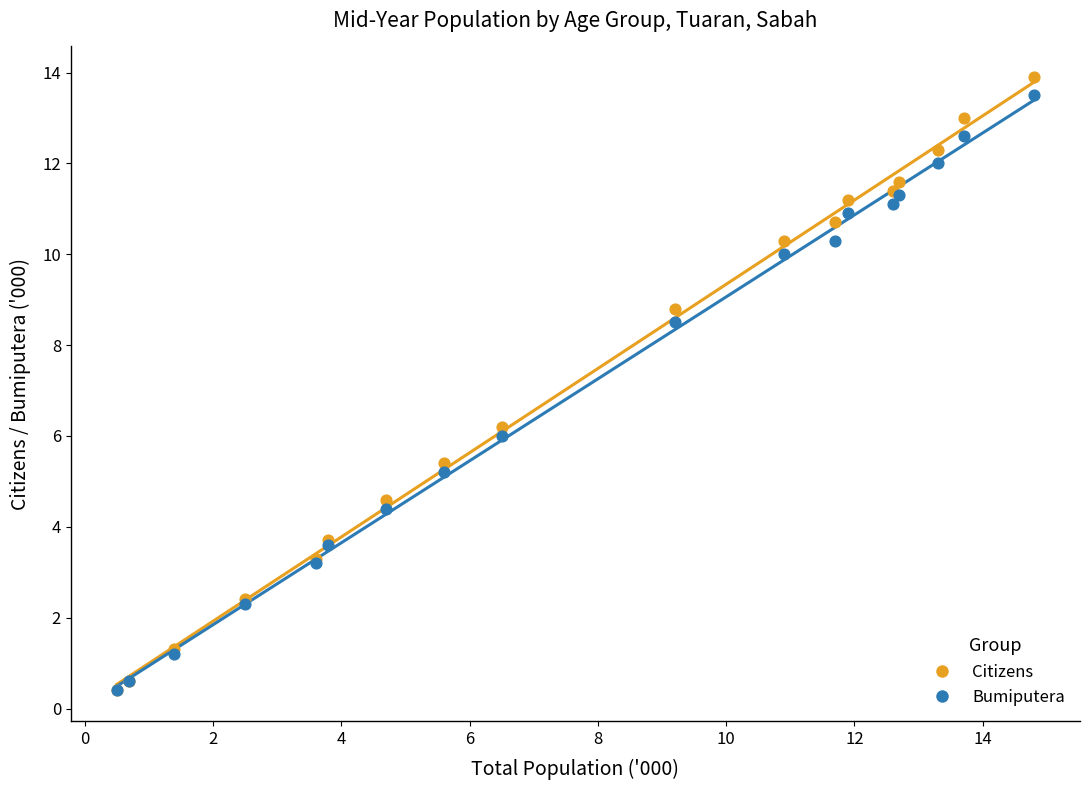

In the Citizens series, what Y value is closest to 7?

6.2